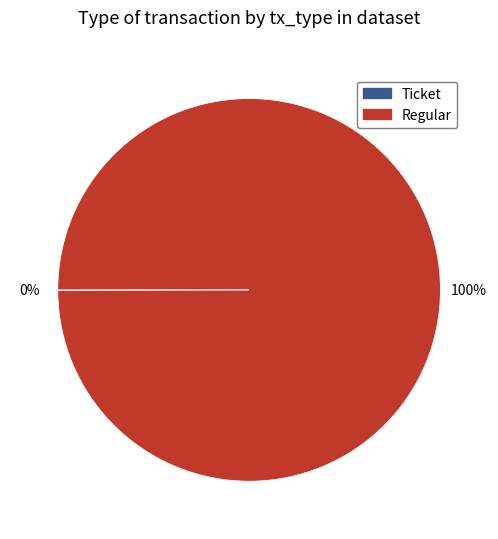

To the nearest percent, what is the difference between the largest and smallest slice percentages?

100%